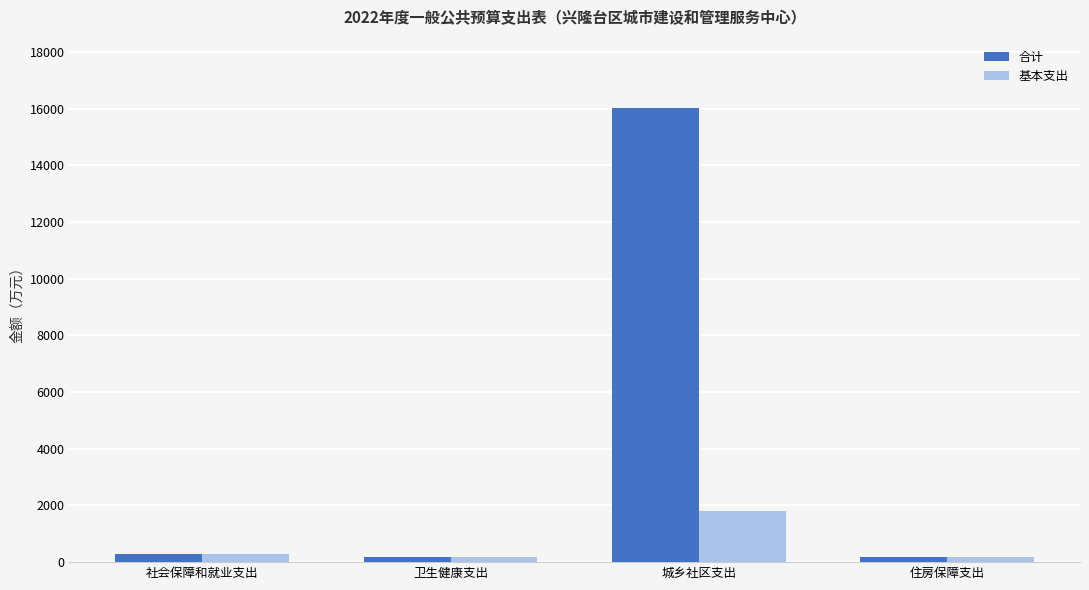

At how many categories does at least one series exceed 2428?

1